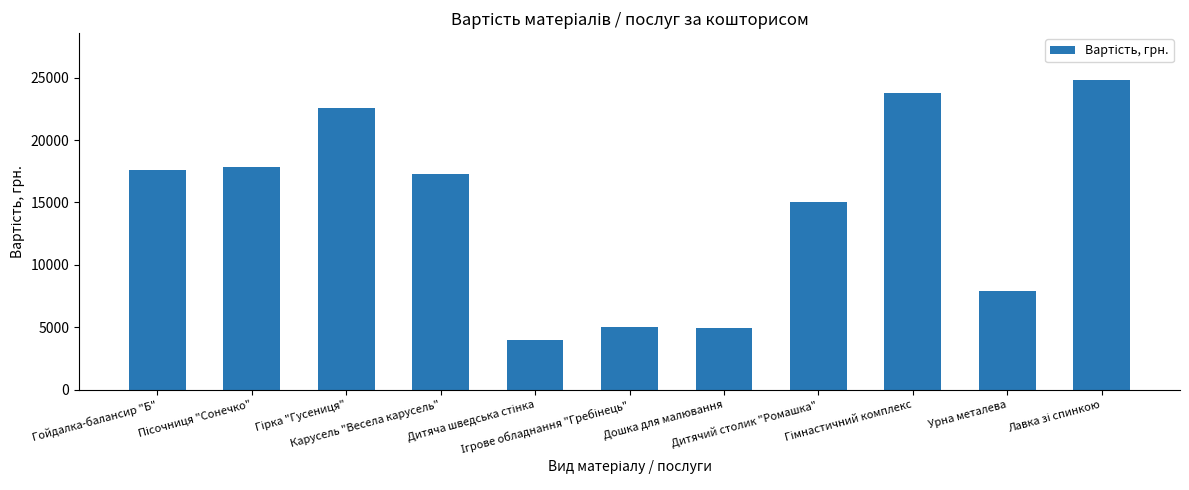

What is the difference between the maximum and minimum values?

20880.0